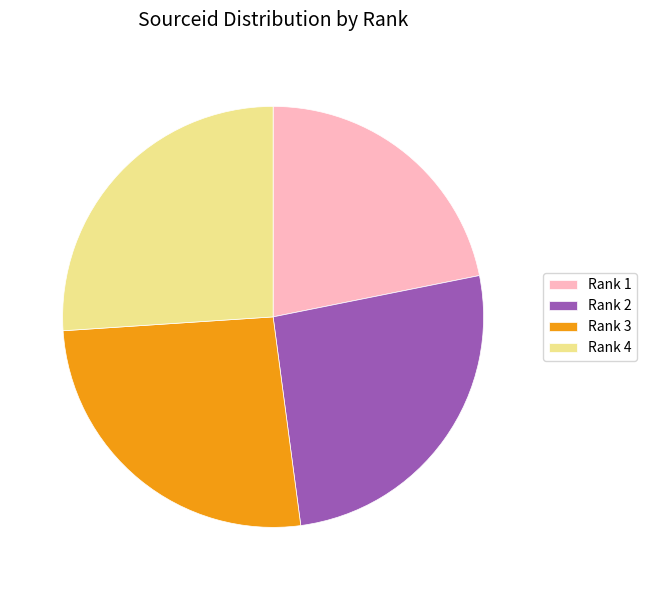

How many segments does this pie chart have?

4